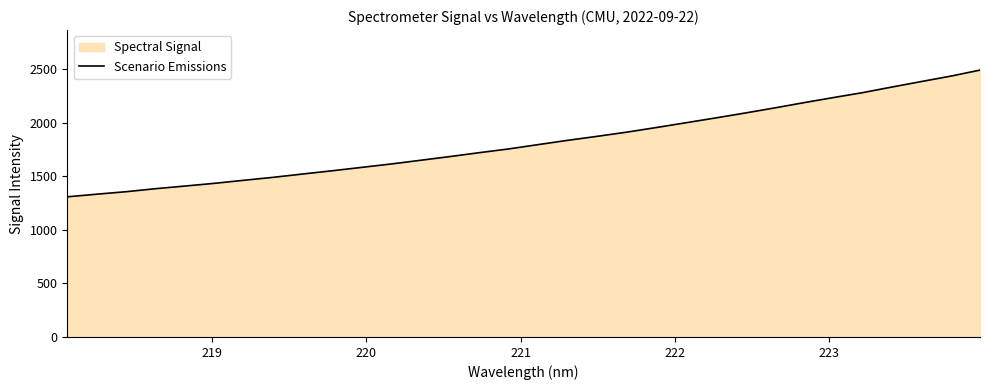

What is the difference between the maximum and minimum values?

1182.2